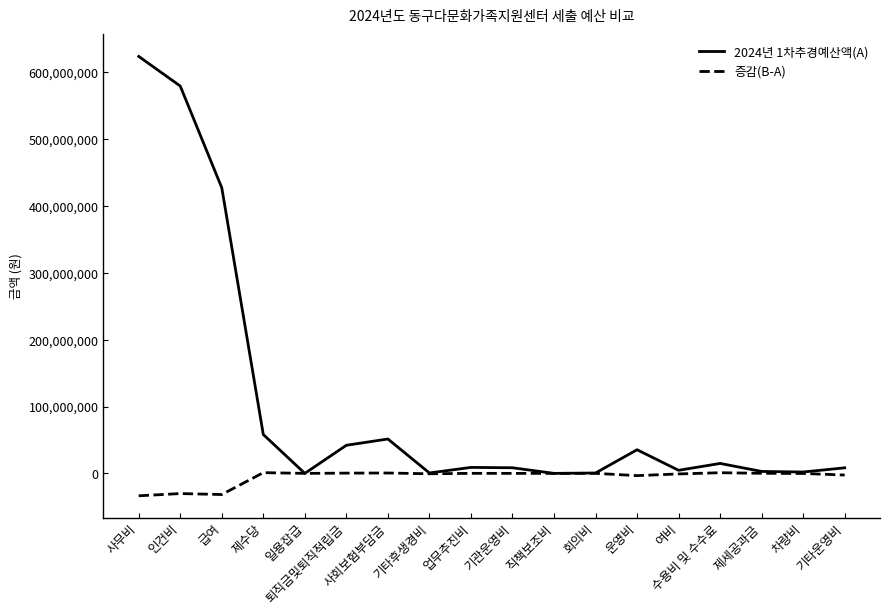

What is the average value of the 2024년 1차추경예산액(A) series?

103837744